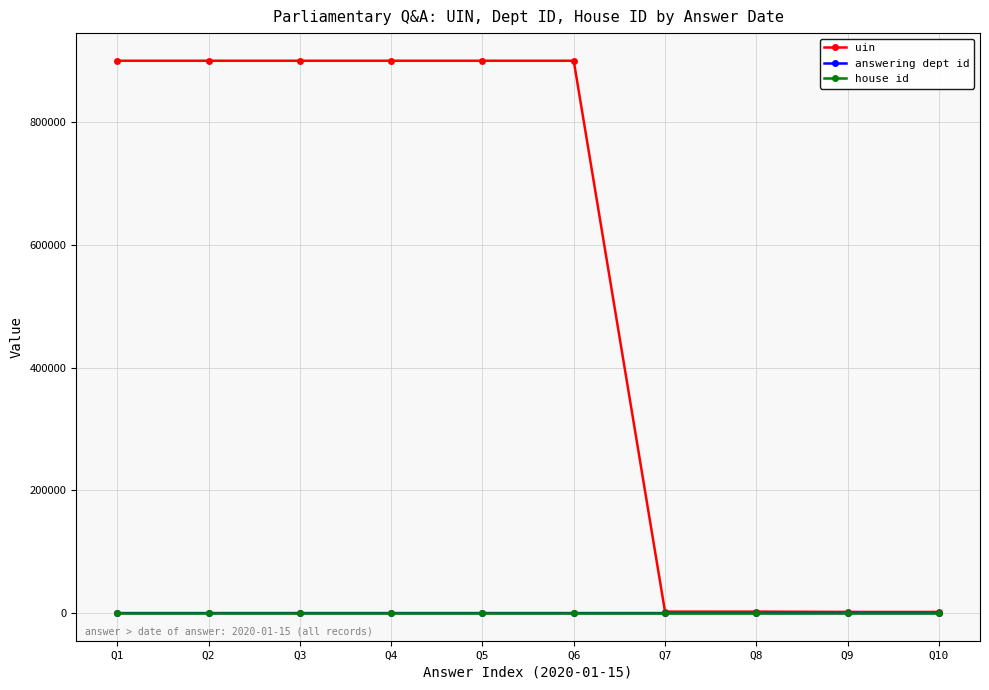

Which series has the widest spread of values?

uin